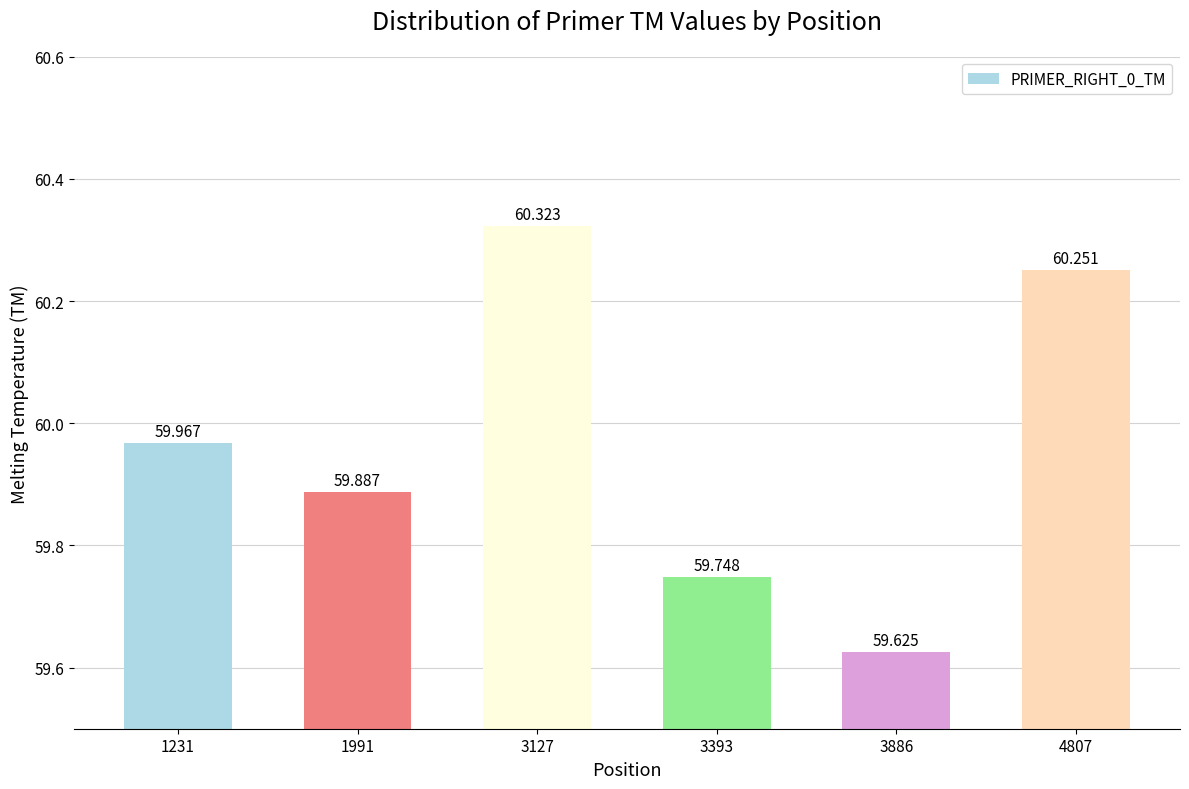

Are the bars horizontal?

No